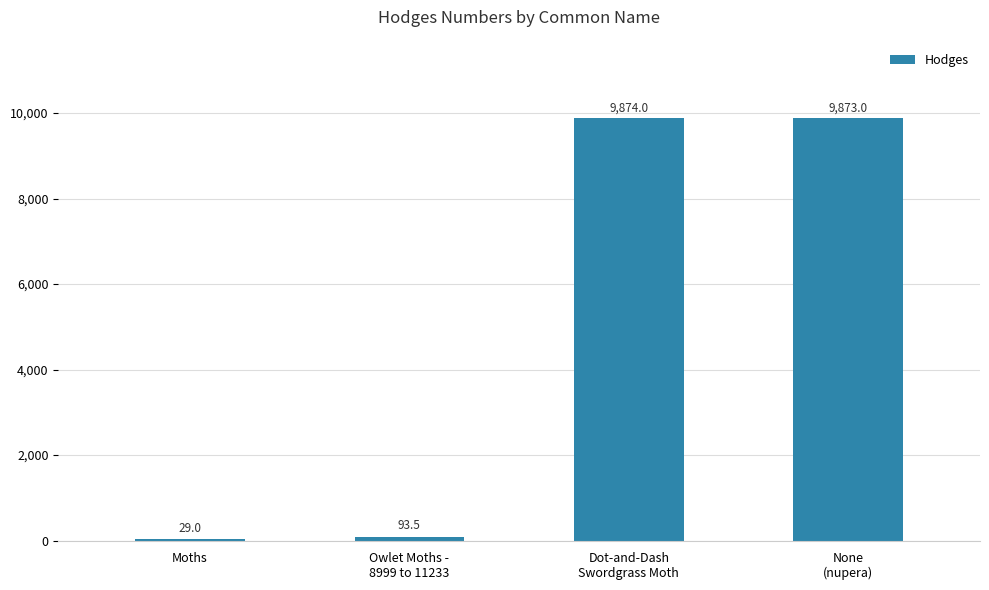

Is it true that the value at Moths is 29.0?

True